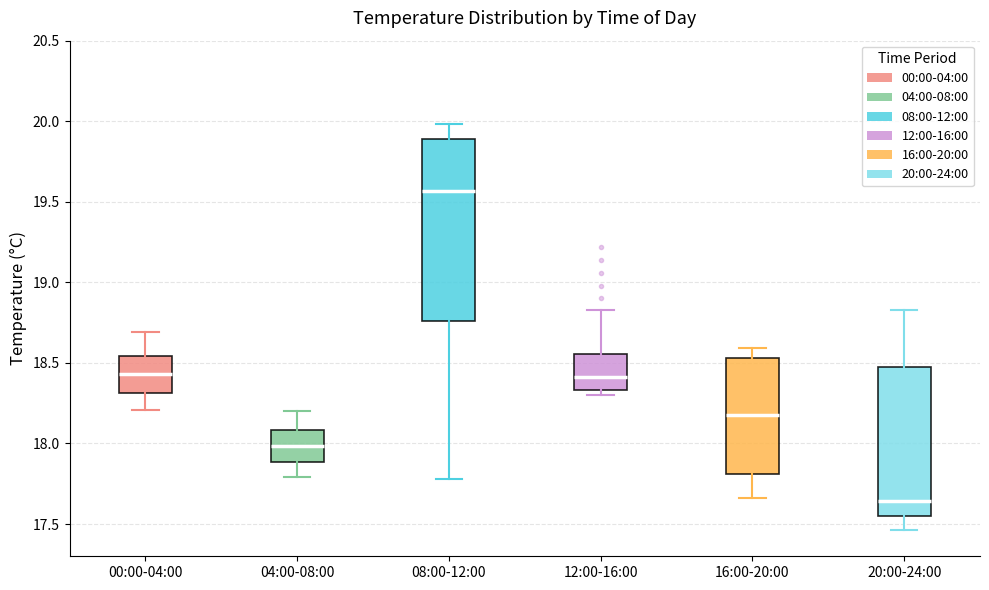

Where does the upper whisker of the box for 00:00-04:00 end on the y-axis? The values are not printed on the chart, so give them approximately, as read against the axis.

18.70